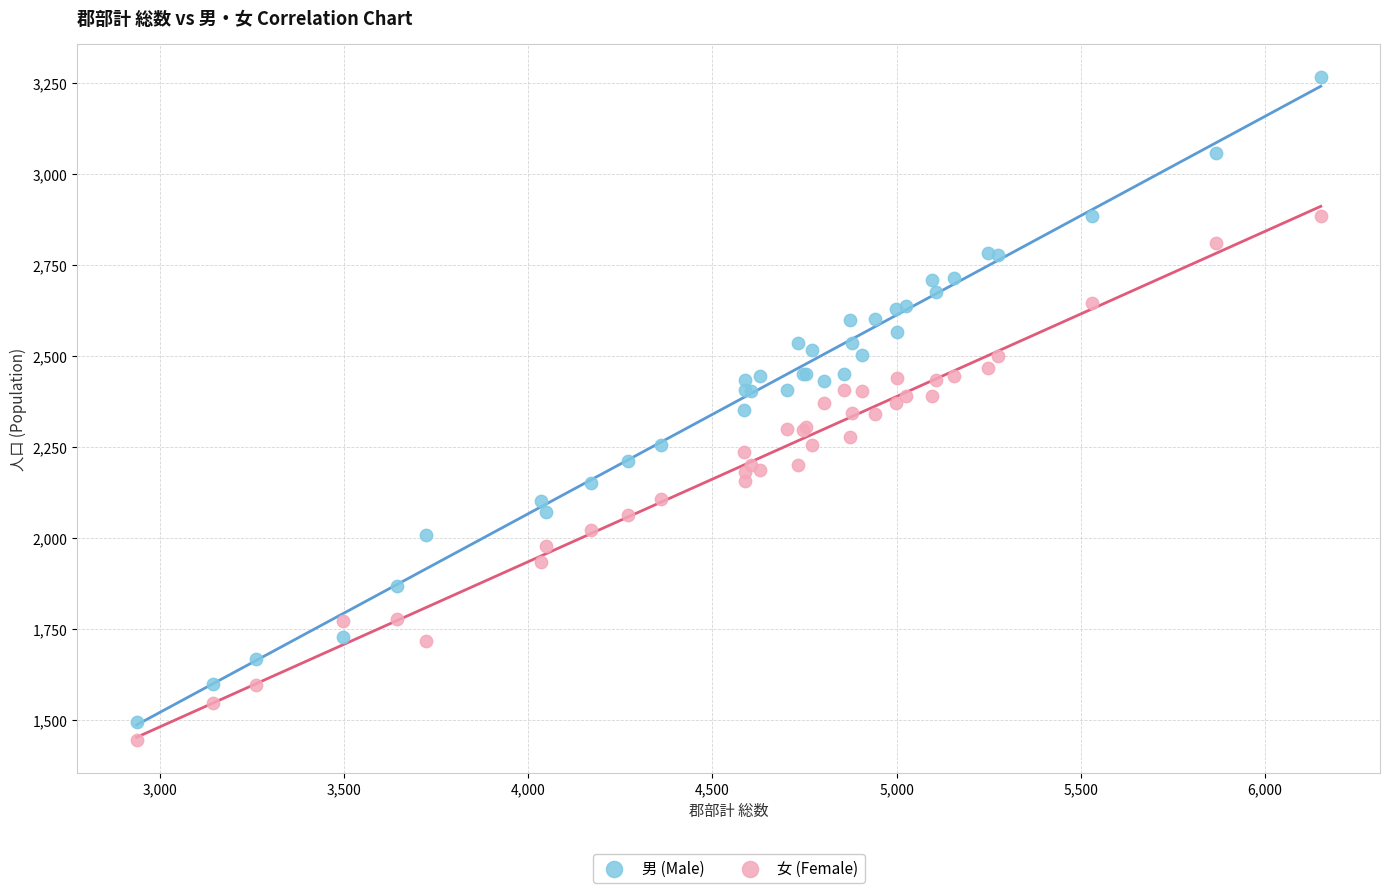

Which series has the largest Y range (max minus min)?

男 (Male)